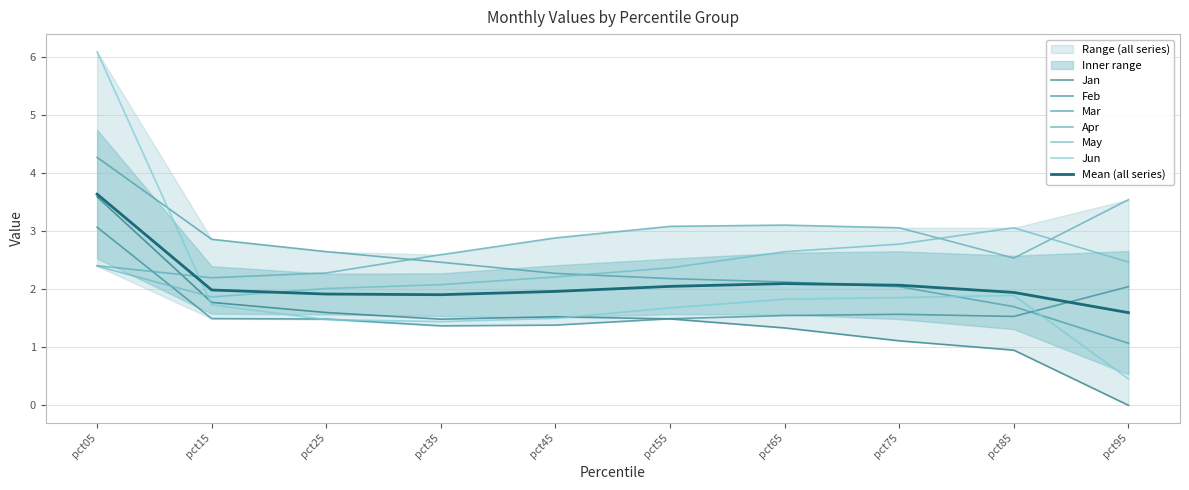

At which category is the sum across all series the highest?

pct05